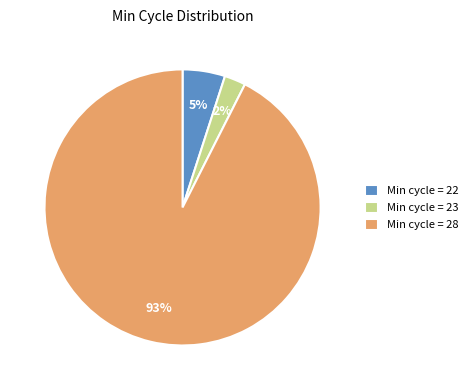

How many segments does this pie chart have?

3